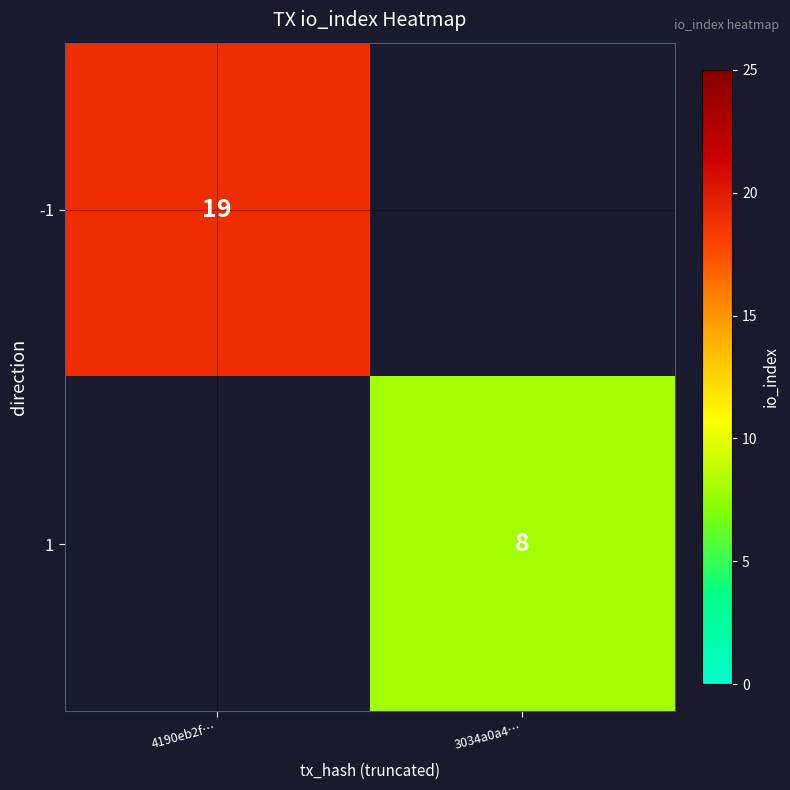

The value of 1 at 3034a0a4… is 3. True or false?

False